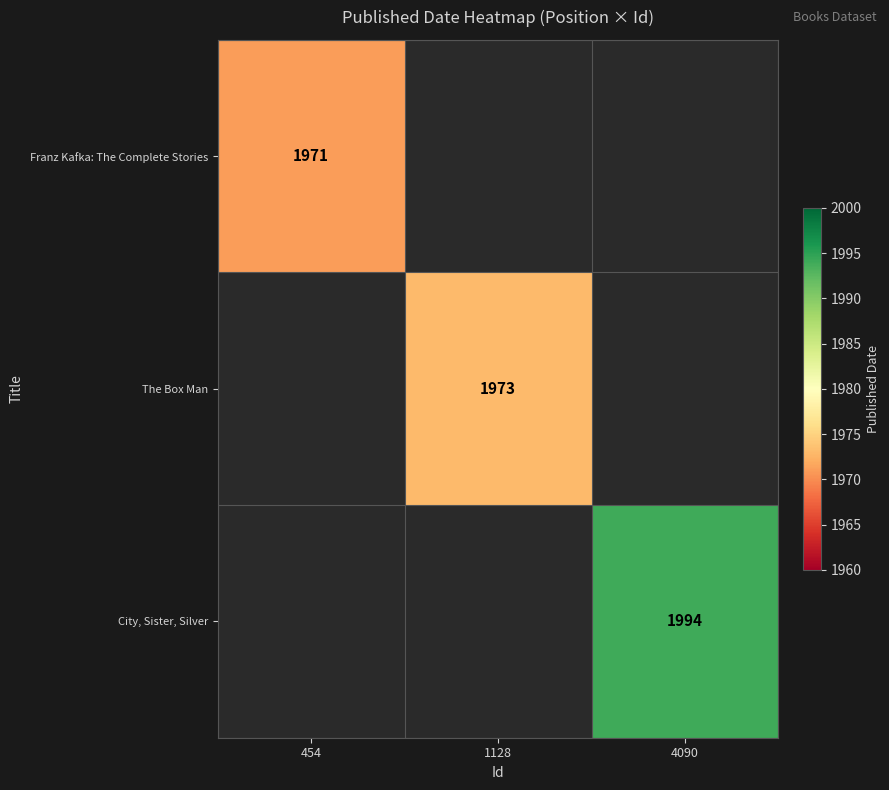

The value of Franz Kafka: The Complete Stories at 454 is 598. True or false?

False